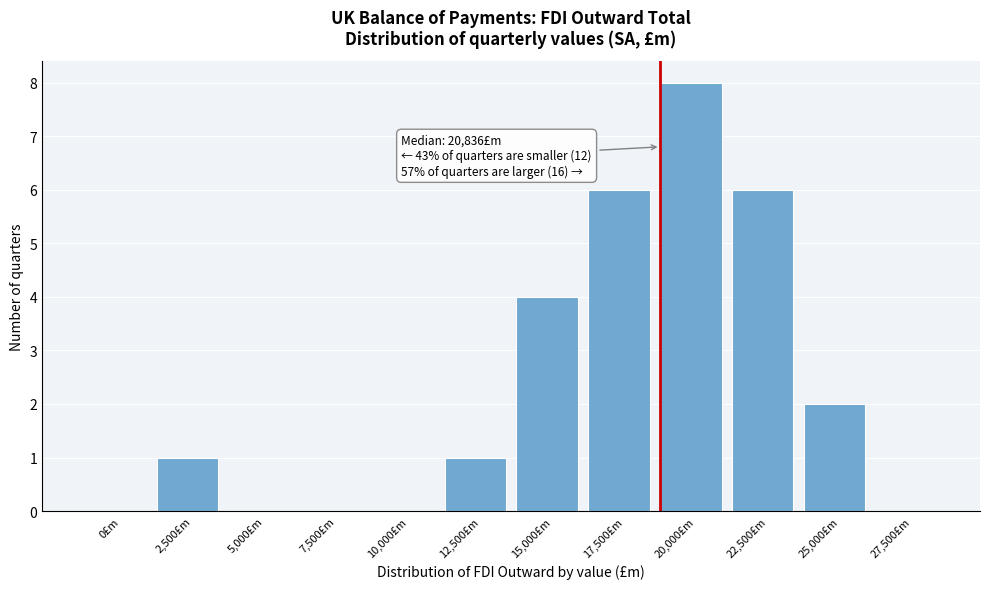

Reading left to right, list all the values displayed in this chart.

0£m=0	2,500£m=1	5,000£m=0	7,500£m=0	10,000£m=0	12,500£m=1	15,000£m=4	17,500£m=6	20,000£m=8	22,500£m=6	25,000£m=2	27,500£m=0